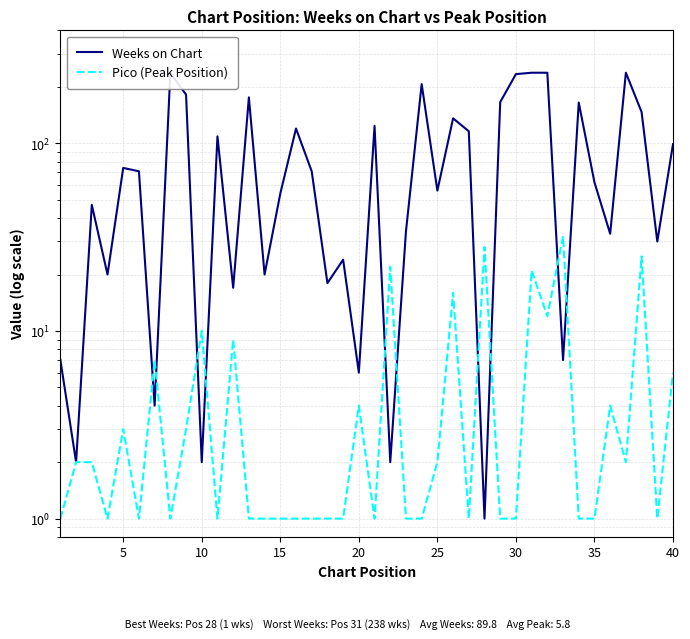

What is the average value of the Weeks on Chart series?

90